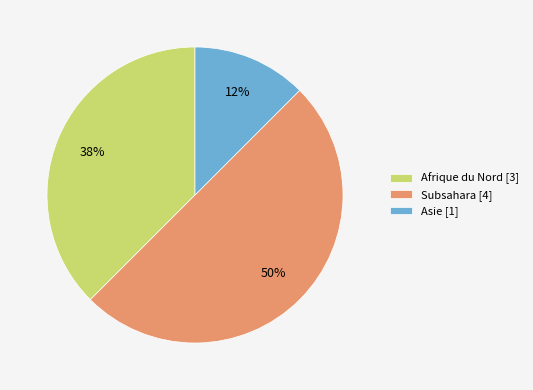

How many slices are in this pie chart?

3